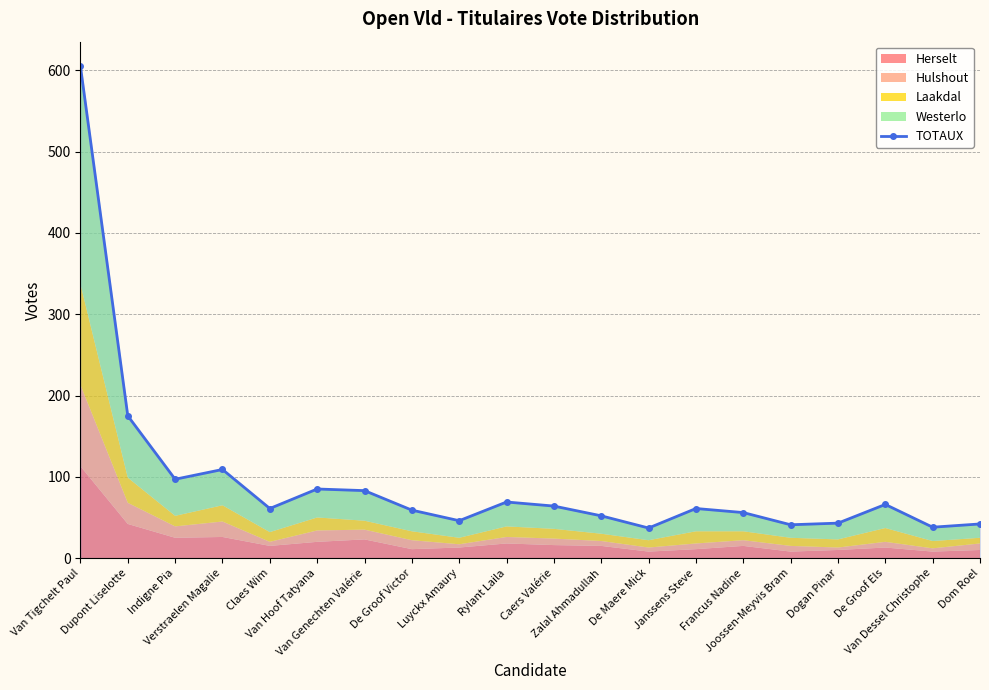

What is the change in value from Indigne Pia to Van Hoof Tatyana?

-12